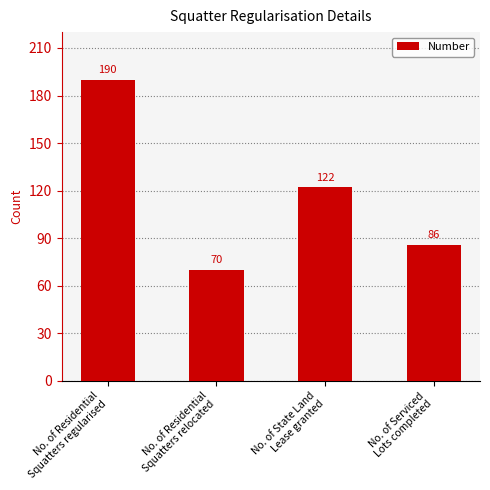

Which category has the highest value across all series?

No. of Residential
Squatters regularised